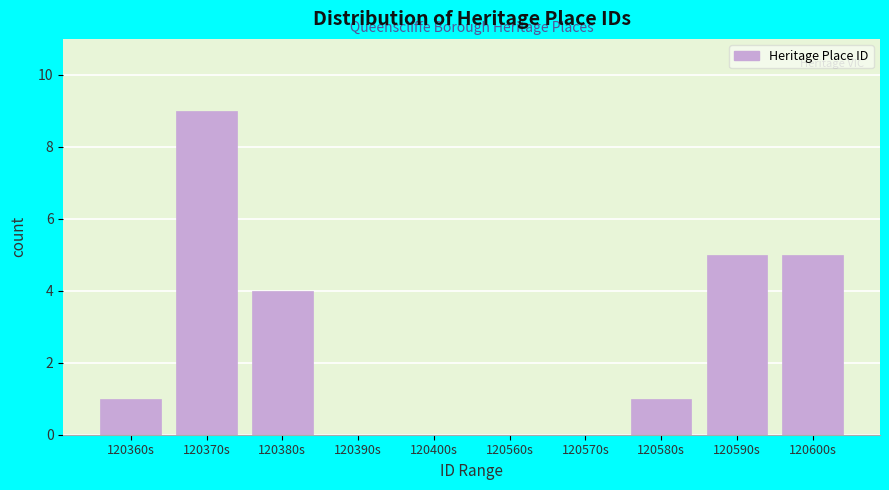

Reading left to right, transcribe all the data shown in this chart.

120360s=1	120370s=9	120380s=4	120390s=0	120400s=0	120560s=0	120570s=0	120580s=1	120590s=5	120600s=5